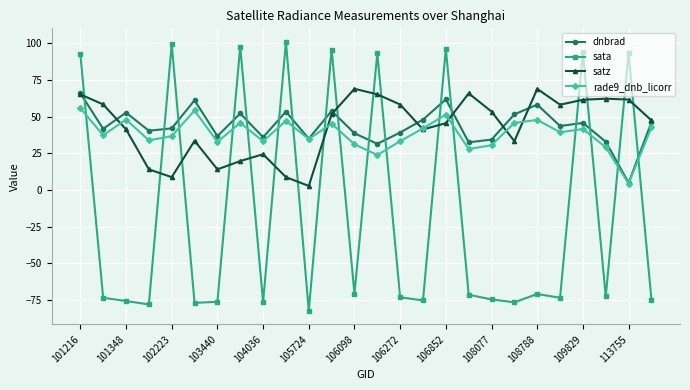

What is the maximum value for satz?

68.9